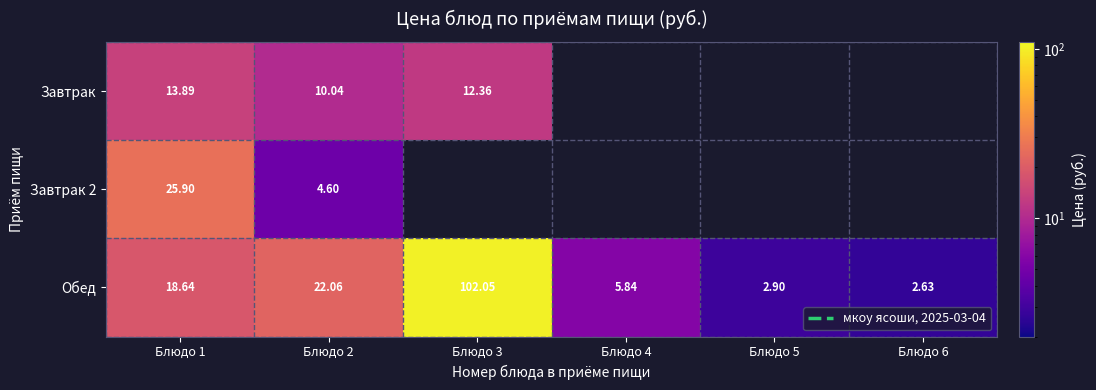

What is the greatest value displayed?

102.0